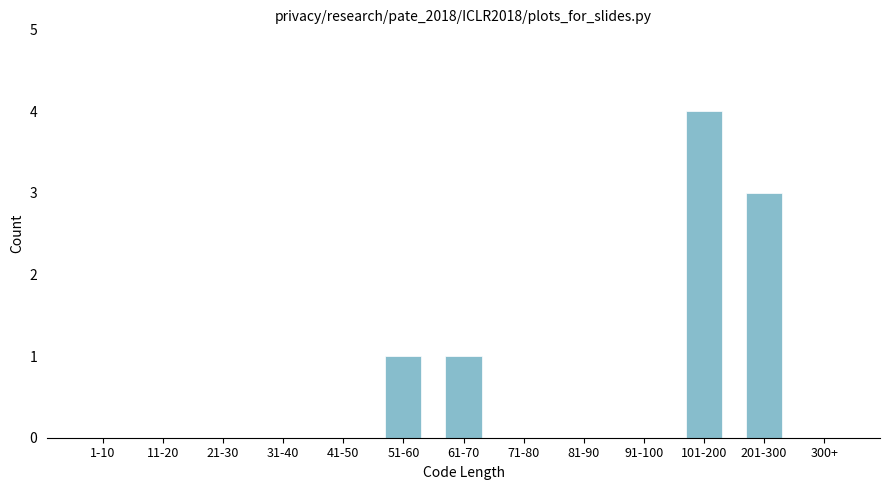

Reading left to right, list all the values displayed in this chart.

1-10=0	11-20=0	21-30=0	31-40=0	41-50=0	51-60=1	61-70=1	71-80=0	81-90=0	91-100=0	101-200=4	201-300=3	300+=0